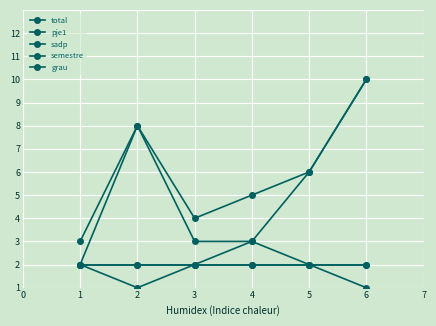

At which label does pje1 first exceed 2?

5